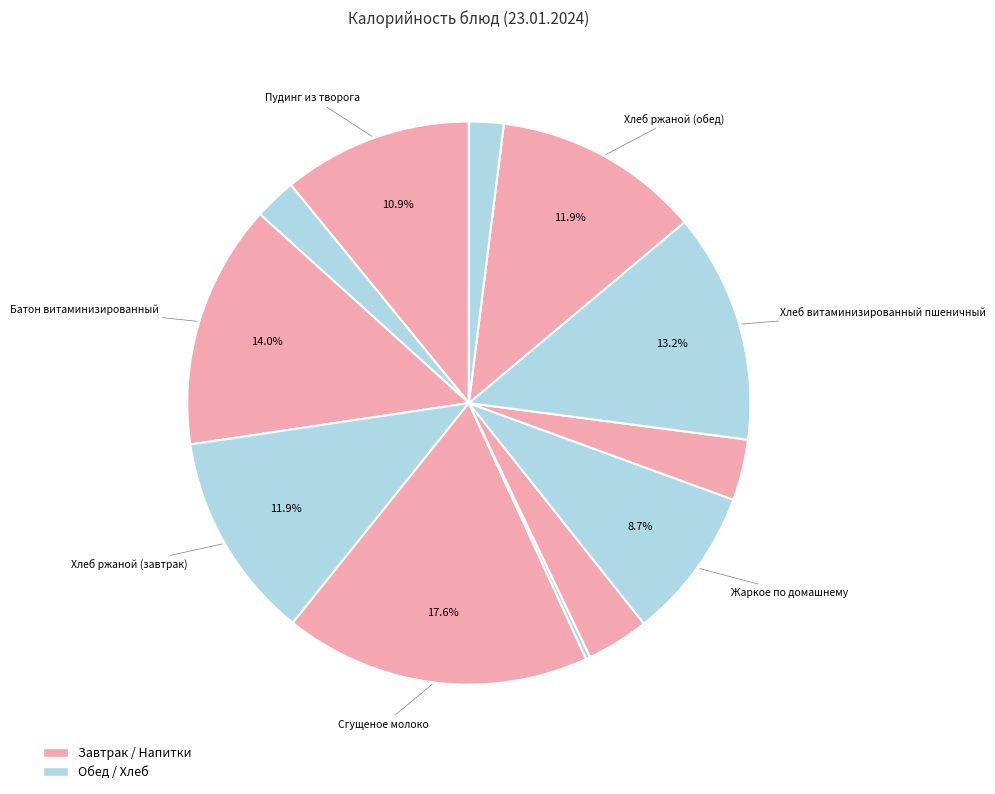

Rank the categories by value from highest to lowest.

Сгущеное молоко, Батон витаминизированный, Хлеб витаминизированный пшеничный, Хлеб ржаной (завтрак), Хлеб ржаной (обед), Пудинг из творога, Жаркое по домашнему, Суп куриный с вермишелью, Напиток фруктово-ягодный, Чай с сахаром, Рулетик с маком, Яблоко